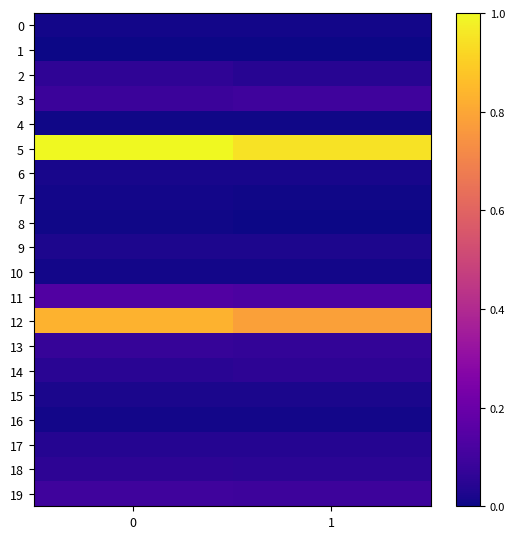

Reading left to right, transcribe all the data shown in this chart.

0: 0=0.0	1=0.0
1: 0=0.0	1=0.0
2: 0=0.1	1=0.0
3: 0=0.1	1=0.1
4: 0=0.0	1=0.0
5: 0=1.0	1=0.9
6: 0=0.0	1=0.0
7: 0=0.0	1=0.0
8: 0=0.0	1=0.0
9: 0=0.0	1=0.0
10: 0=0.0	1=0.0
11: 0=0.1	1=0.1
12: 0=0.8	1=0.8
13: 0=0.1	1=0.1
14: 0=0.0	1=0.1
15: 0=0.0	1=0.0
16: 0=0.0	1=0.0
17: 0=0.0	1=0.0
18: 0=0.1	1=0.1
19: 0=0.1	1=0.1